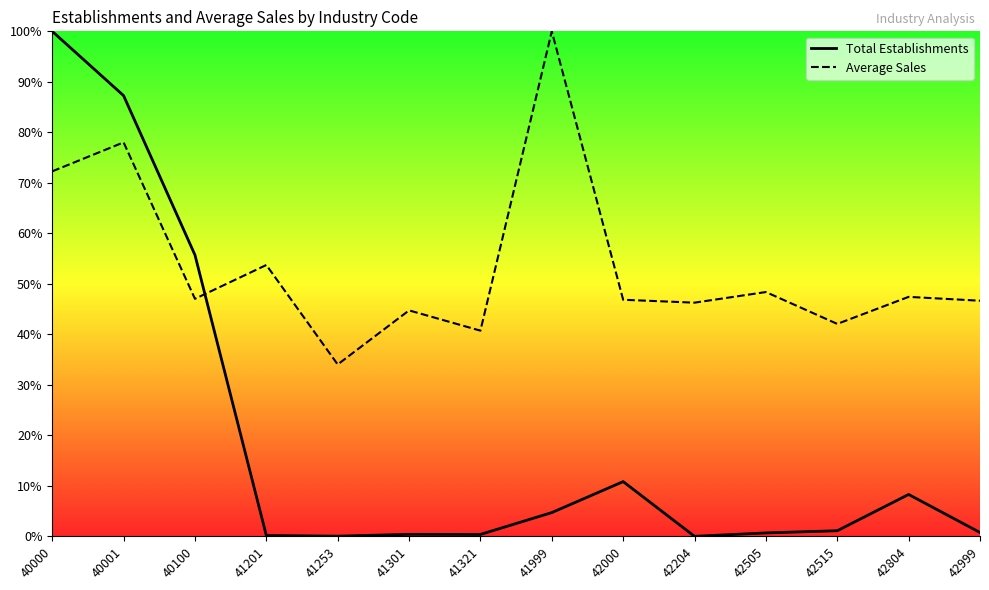

True or false: Average Sales has a value of 53.7 at 41201.

True